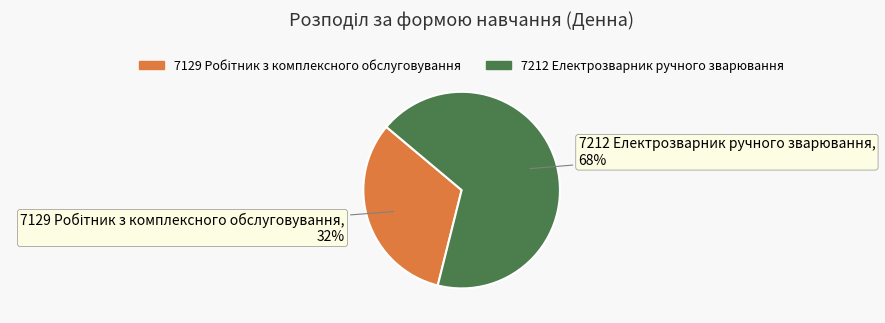

To the nearest percent, what is the average slice percentage?

50%